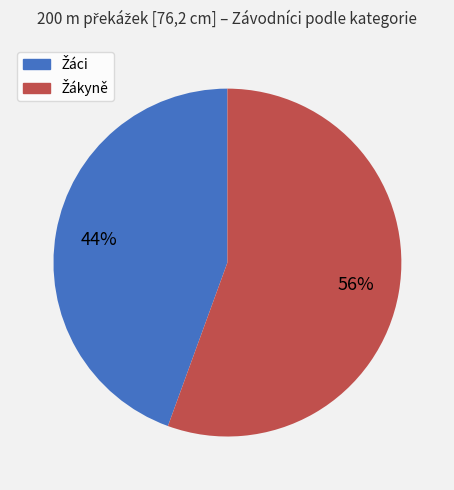

Does any single category account for the majority?

Yes